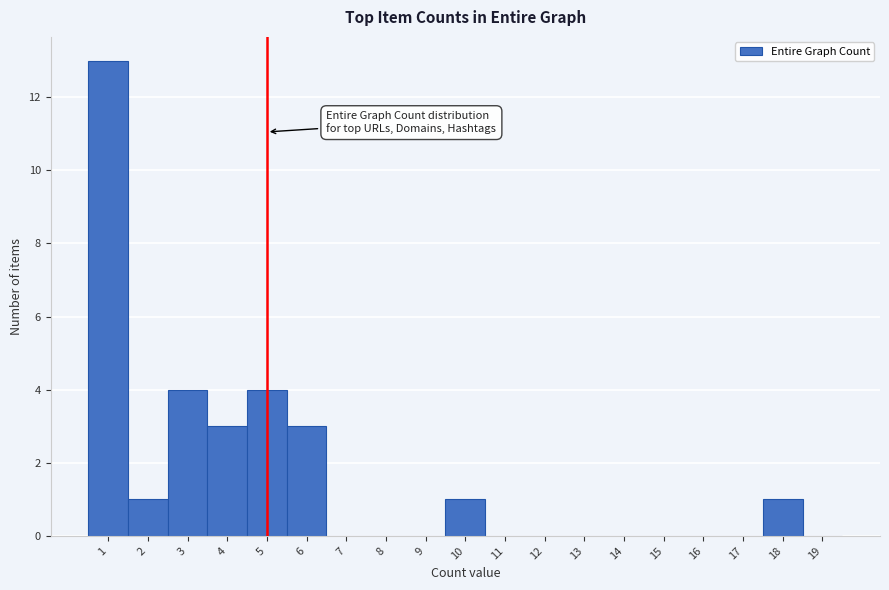

Reading left to right, transcribe this chart: for each bar, give the range it covers on the x-axis and its height. The values are not printed on the chart, so give them approximately, as read against the axis.

0.5 to 1.5: 13
1.5 to 2.5: 1
2.5 to 3.5: 4
3.5 to 4.5: 3
4.5 to 5.5: 4
5.5 to 6.5: 3
6.5 to 7.5: 0
7.5 to 8.5: 0
8.5 to 9.5: 0
9.5 to 10.5: 1
10.5 to 11.5: 0
11.5 to 12.5: 0
12.5 to 13.5: 0
13.5 to 14.5: 0
14.5 to 15.5: 0
15.5 to 16.5: 0
16.5 to 17.5: 0
17.5 to 18.5: 1
18.5 to 19.5: 0